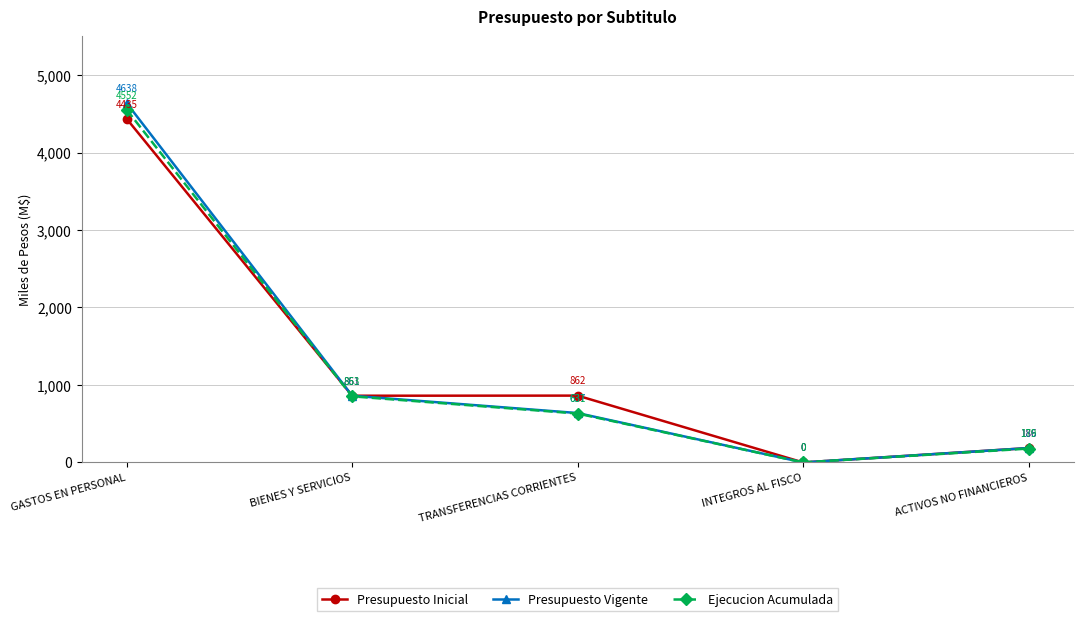

What is the total value across all series at ACTIVOS NO FINANCIEROS?

550589